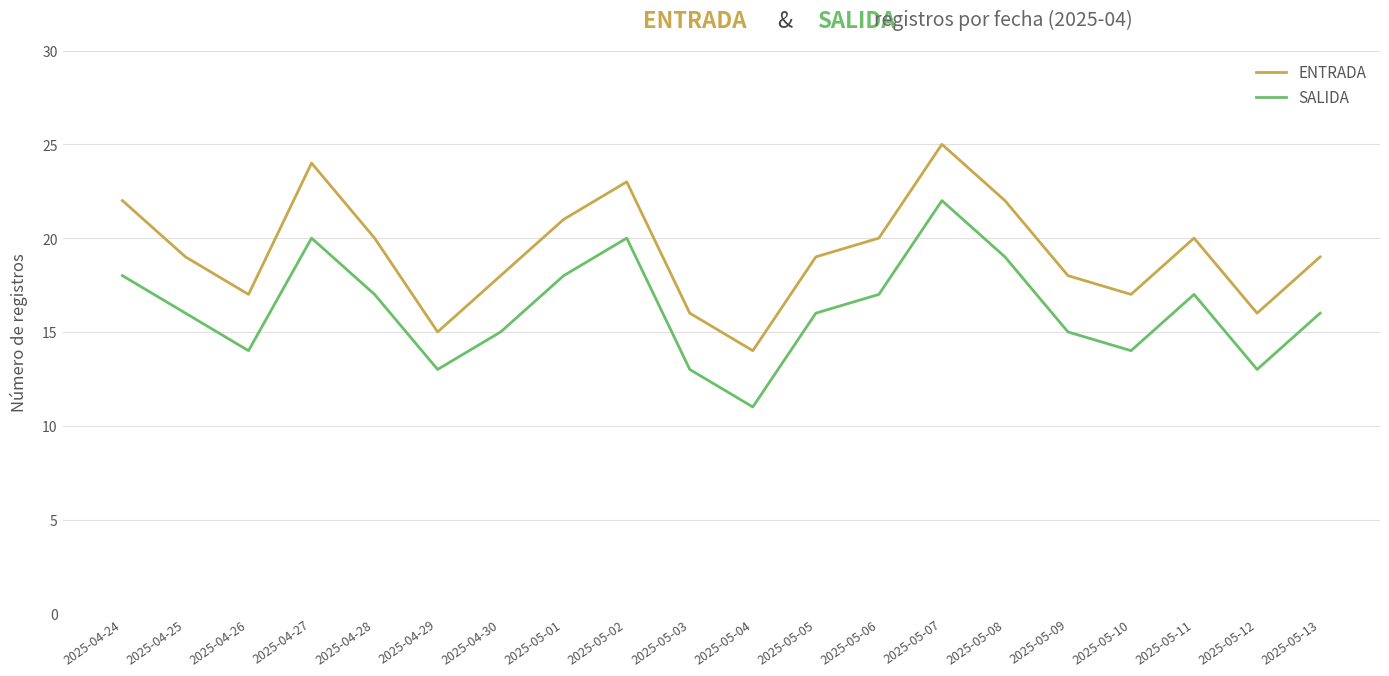

How many lines are shown in the chart?

2